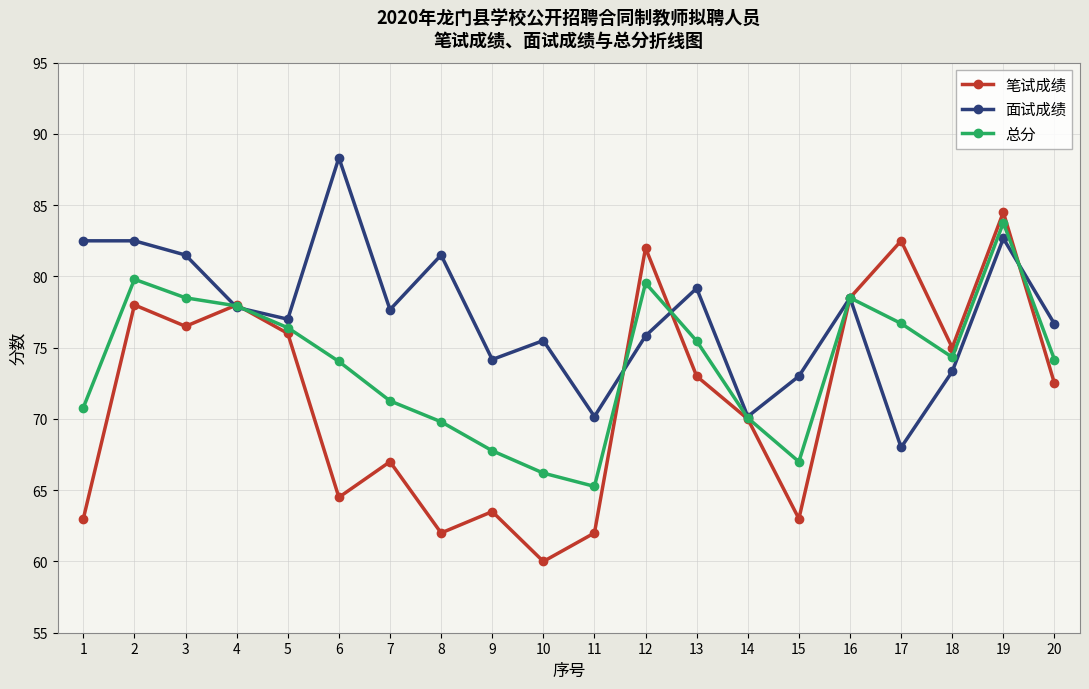

Read the 面试成绩 value at 3.

81.5